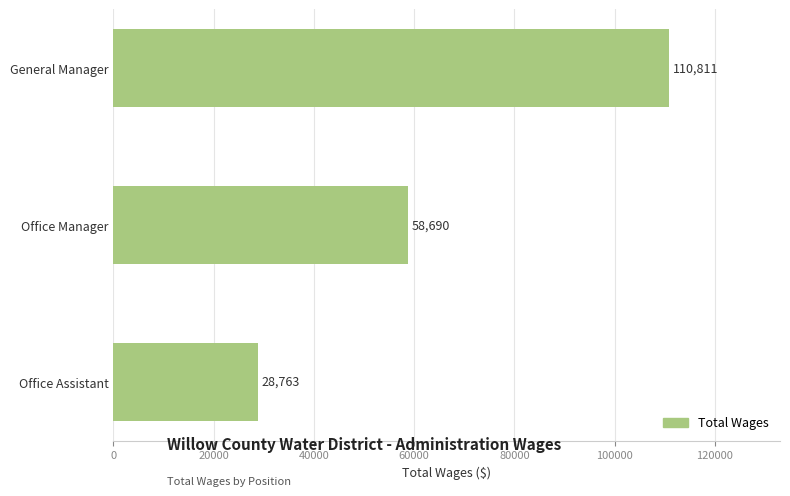

True or false: the data shows 153915 at General Manager.

False